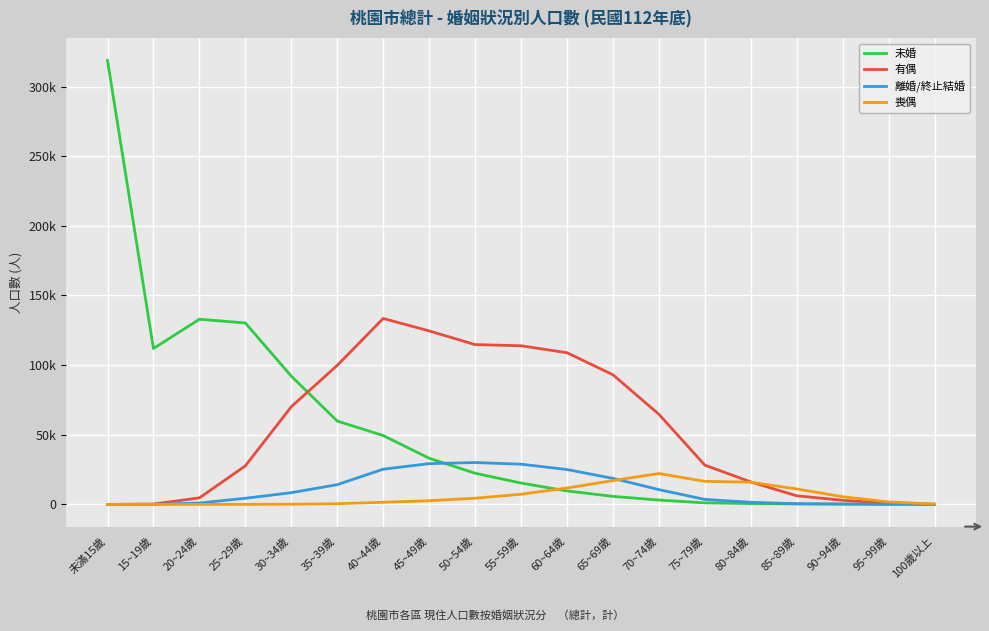

True or false: 離婚/終止結婚 has a value of 40 at 95~99歲.

False